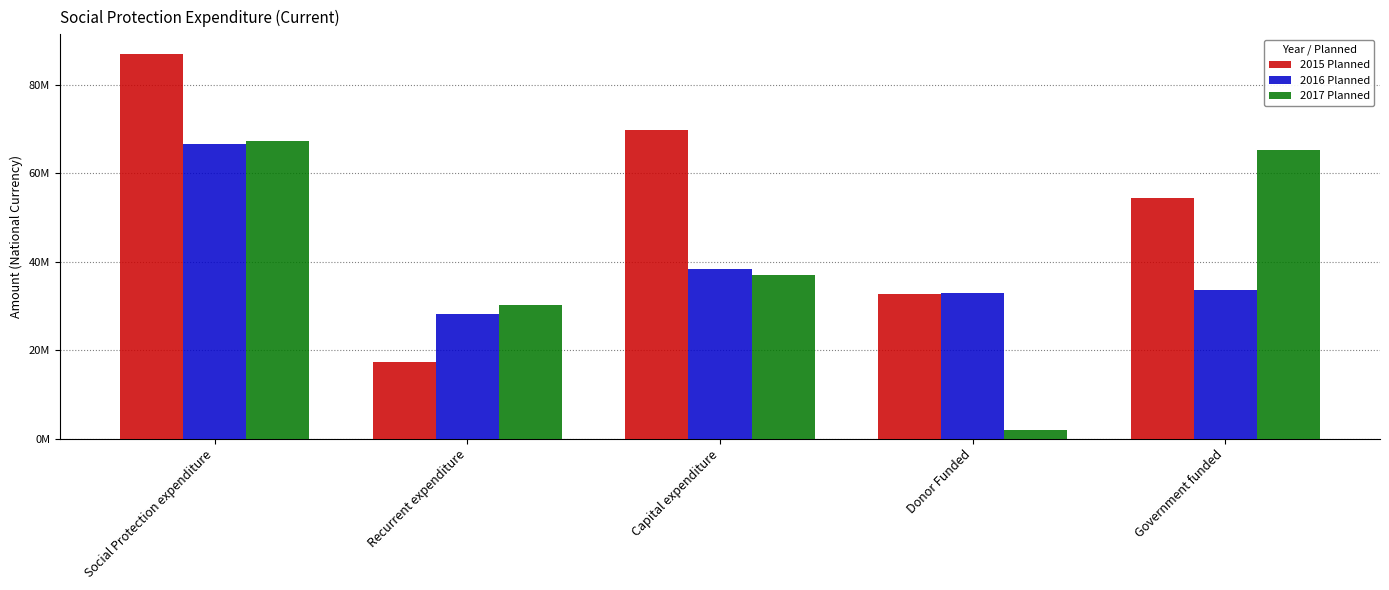

What position from the left is Recurrent expenditure?

2